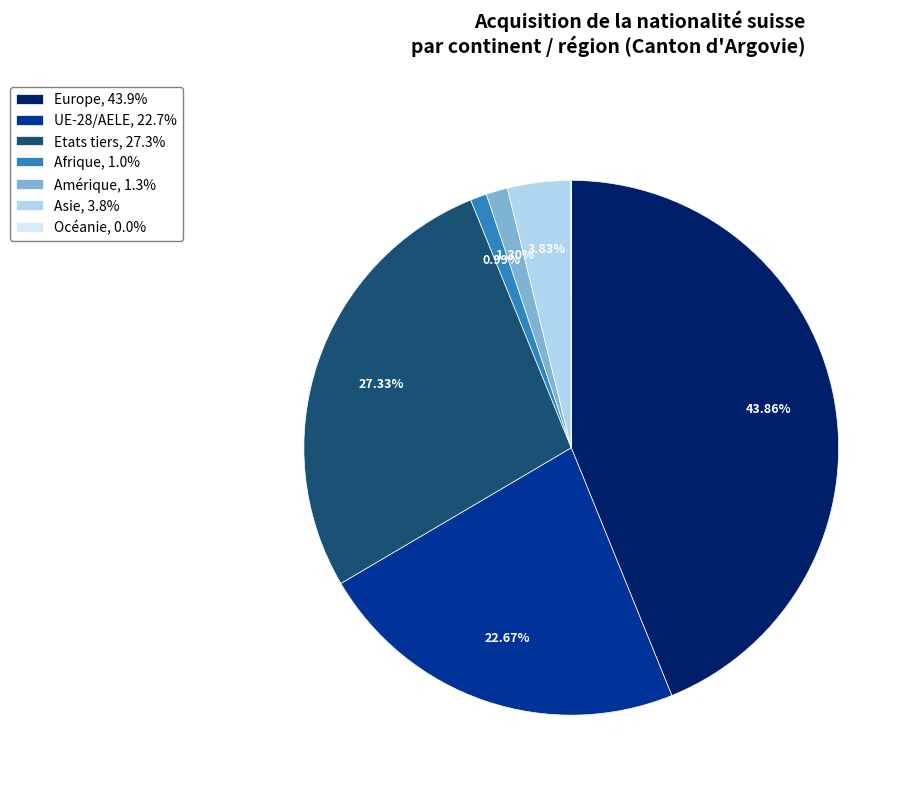

Between Asie and Etats tiers, which is larger?

Etats tiers